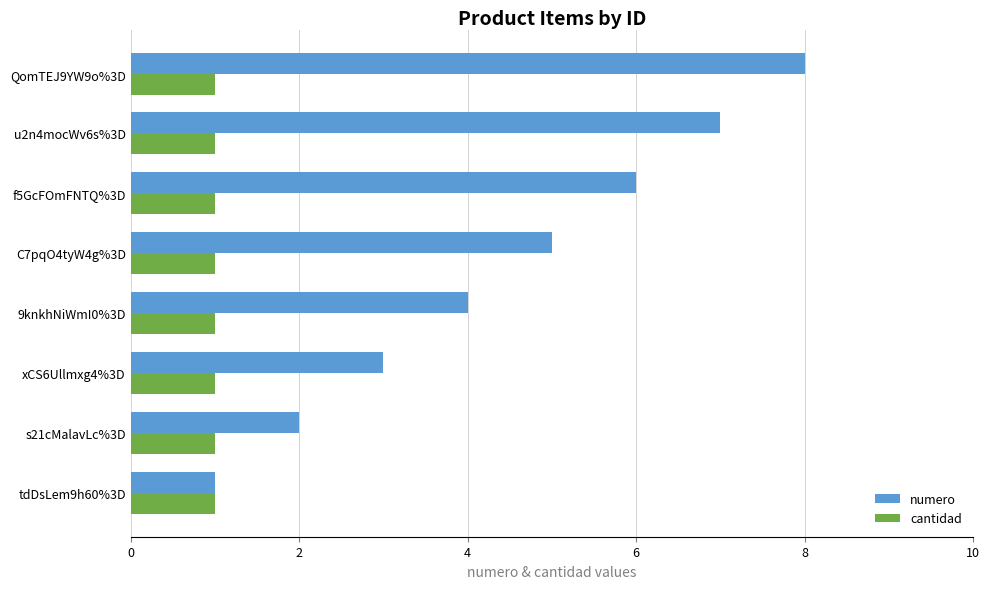

Rank the series by their average value, from highest to lowest.

numero, cantidad